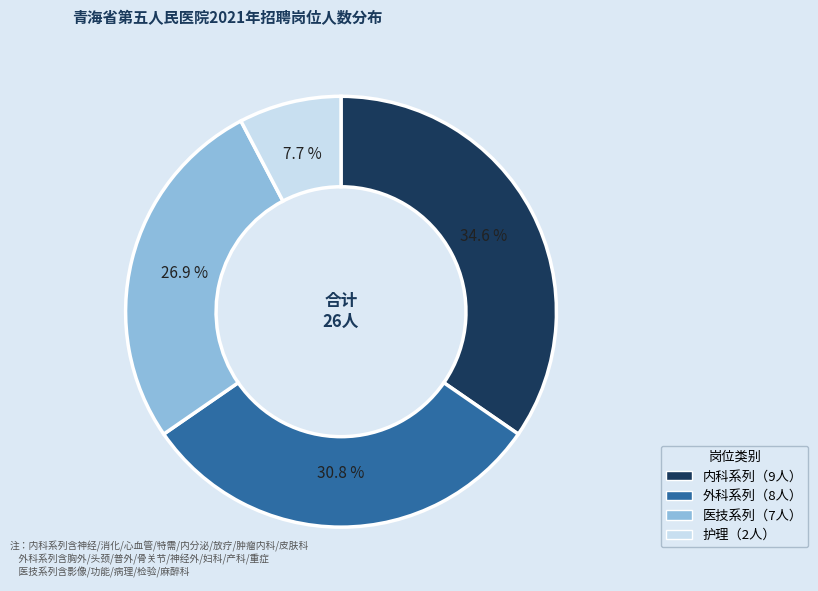

Is there a majority slice in this chart?

No